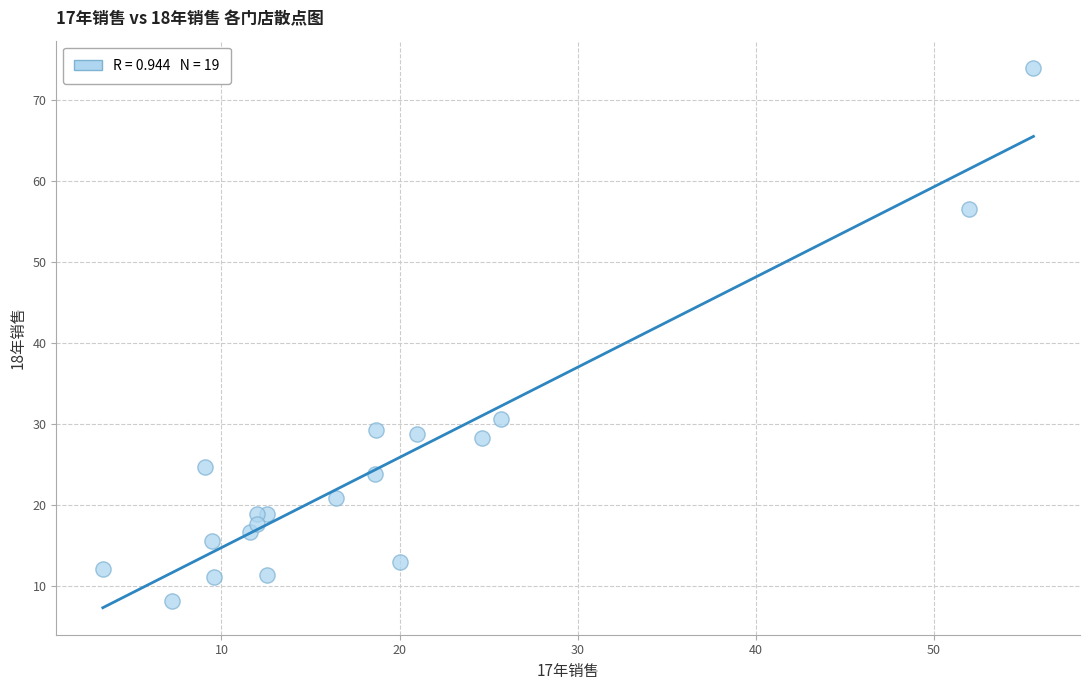

What Y value in the scatter plot is closest to 41?

30.6